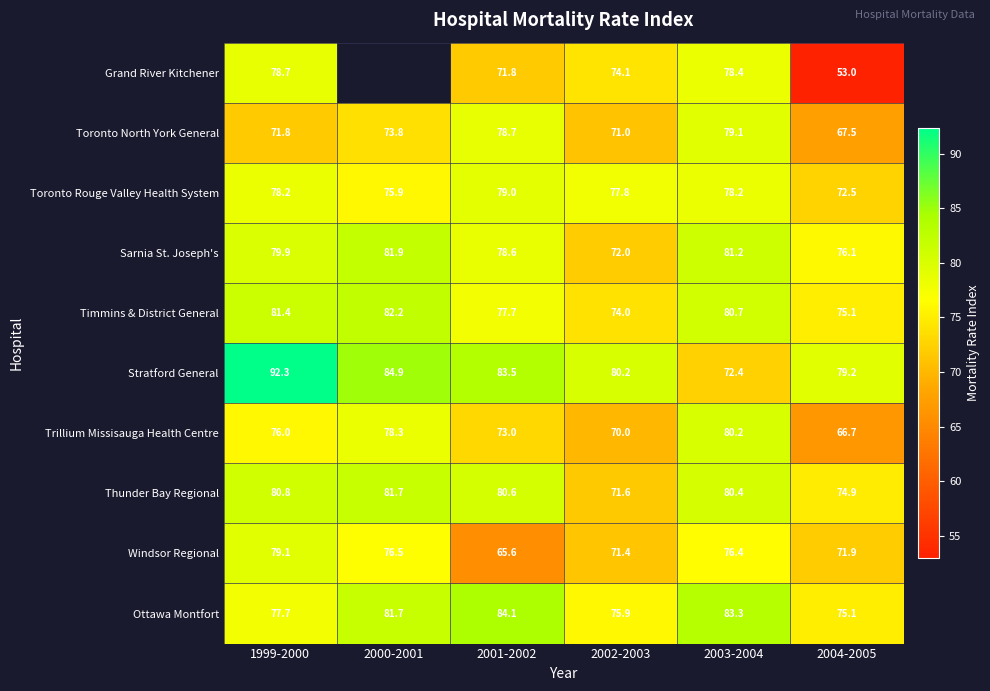

The Ottawa Montfort series shows 84.1 at 2001-2002. True or false?

True